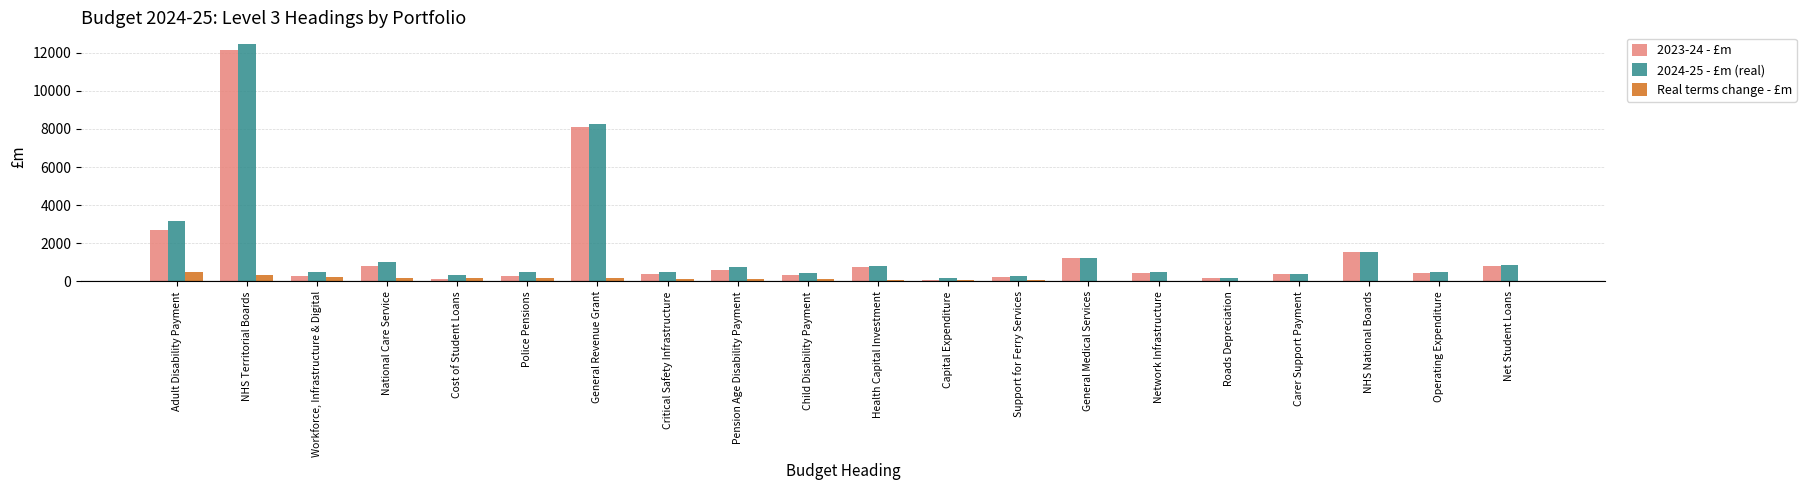

What is the spread (max minus min) of values at NHS Territorial Boards?

12132.0